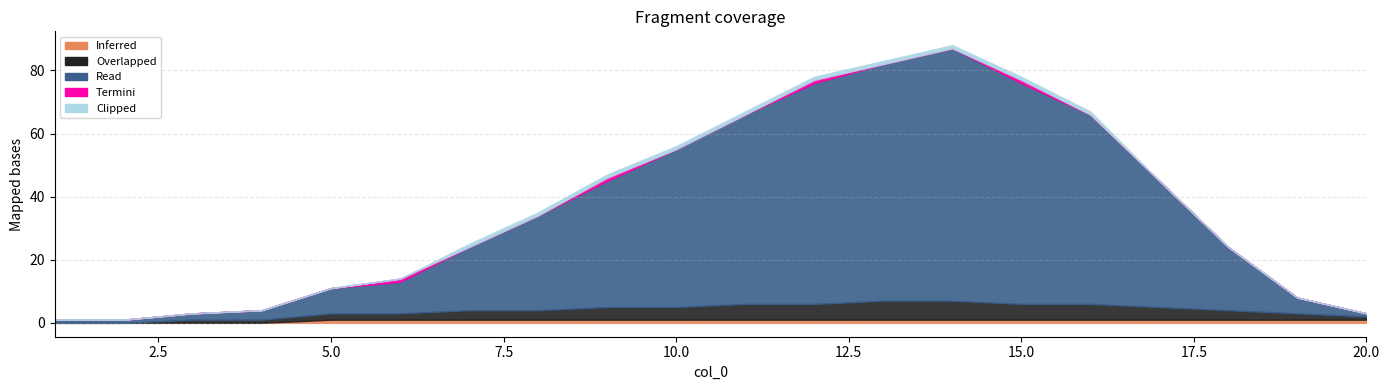

Reading left to right, extract all data points from this chart.

Inferred: 0	0	0	0	1	1	1	1	1	1	1	1	1	1	1	1	1	1	1	1
Overlapped: 0	0	1	1	2	2	3	3	4	4	5	5	6	6	5	5	4	3	2	1
Read: 1	1	2	3	8	10	20	30	40	50	60	70	75	80	70	60	40	20	5	1
Termini: 0	0	0	0	0	1	0	0	1	0	0	1	0	0	1	0	0	0	0	0
Clipped: 0	0	0	0	0	0	1	1	1	1	1	1	1	1	1	1	0	0	0	0